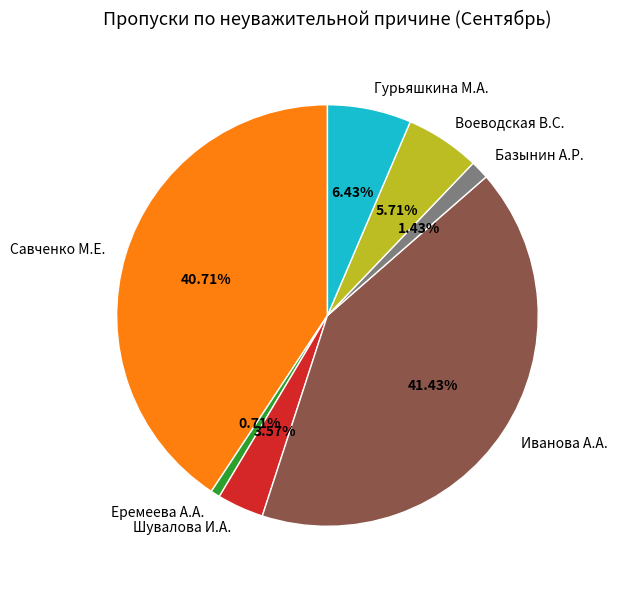

To the nearest percent, what portion does Савченко М.Е. represent?

41%